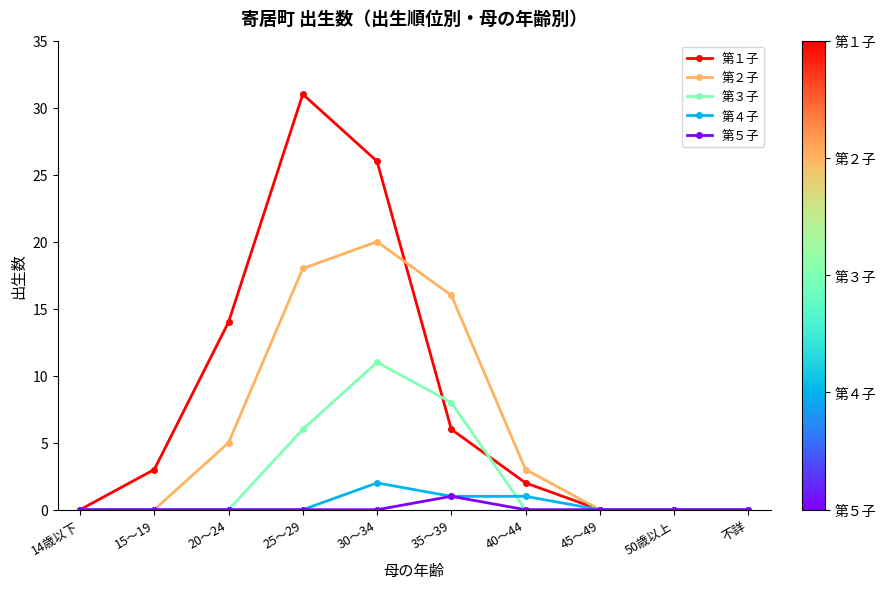

Which series has the largest total across all categories?

第１子